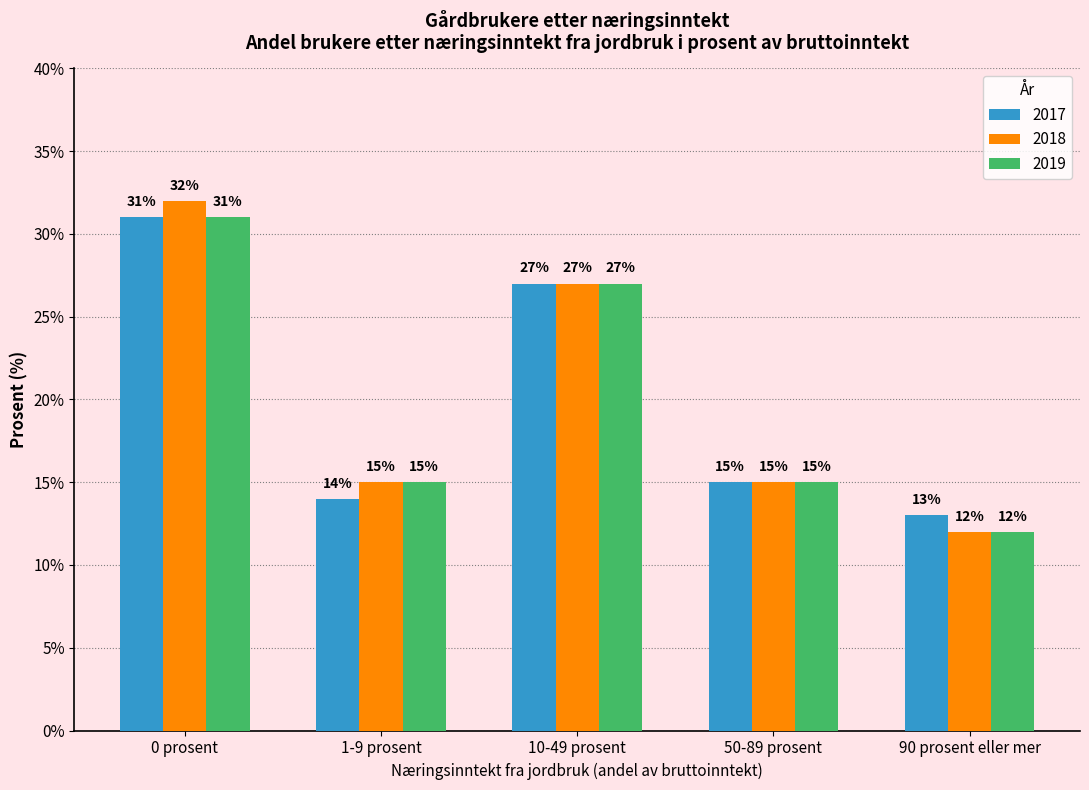

Is it true that 2018 equals 32 at 0 prosent?

True